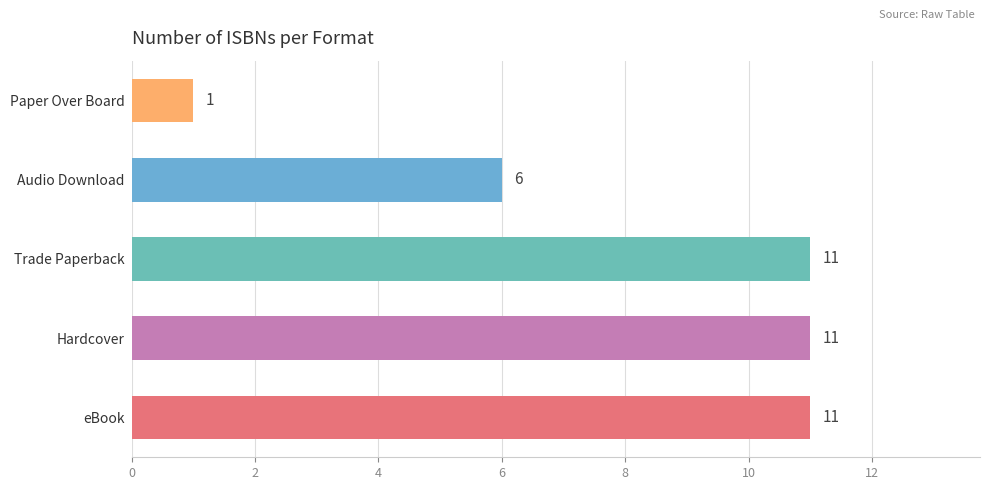

Reading bottom to top, transcribe all the data shown in this chart.

eBook=11	Hardcover=11	Trade Paperback=11	Audio Download=6	Paper Over Board=1